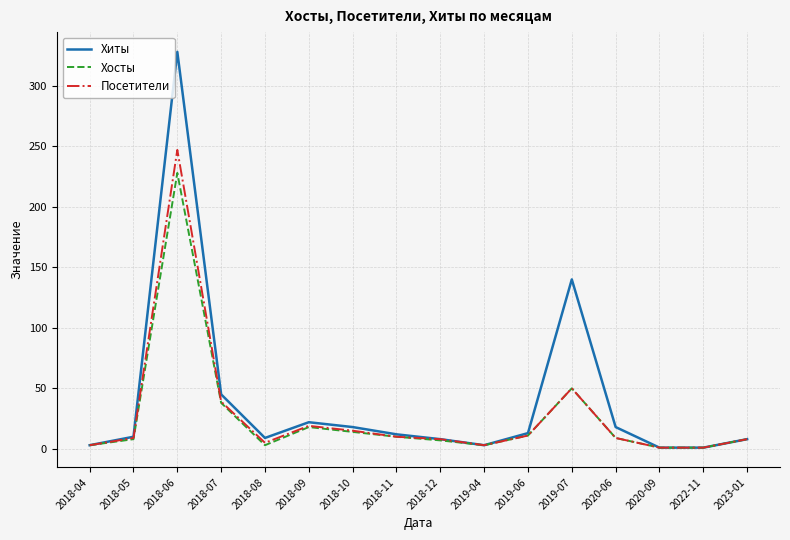

Which series changed the most between 2018-06 and 2018-07?

Хиты